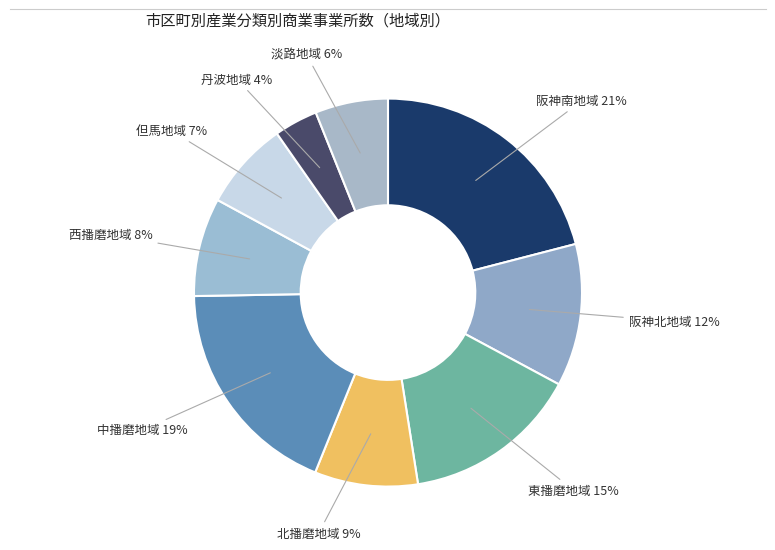

Do 東播磨地域 and 阪神南地域 together represent more than half of the pie?

No